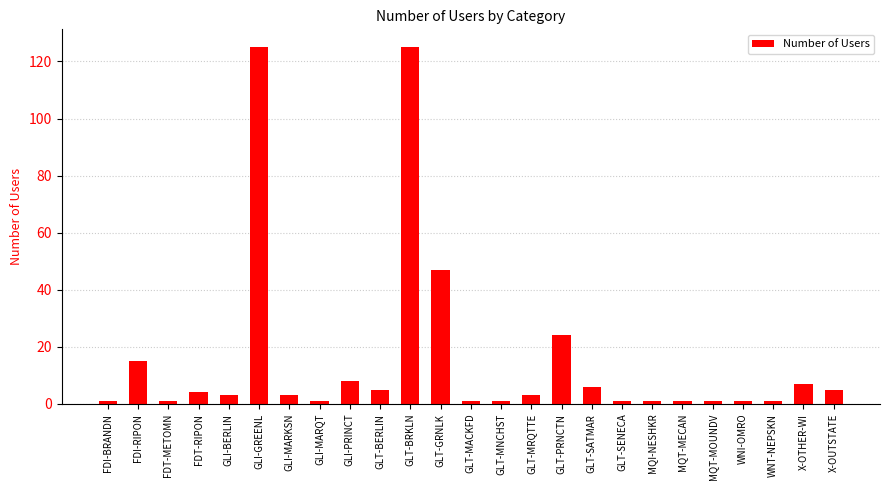

What is the approximate value at GLI-GREENL?

125